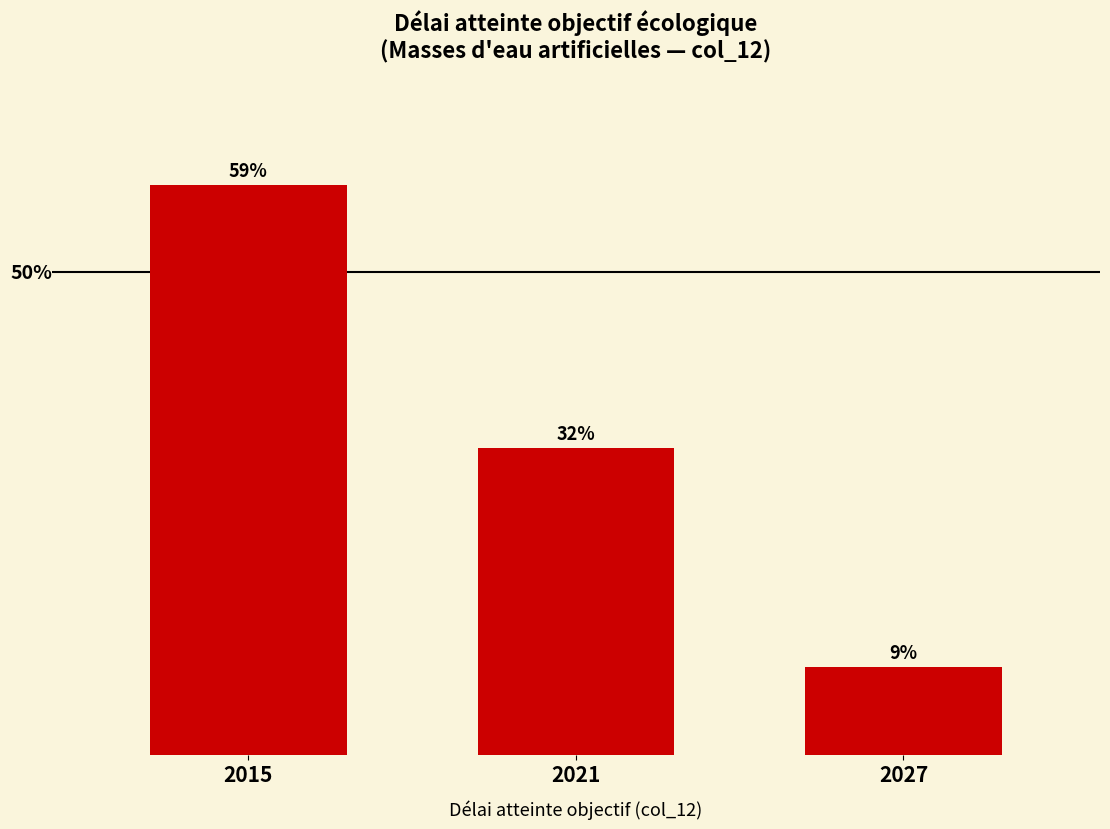

Does the chart contain any negative values?

No